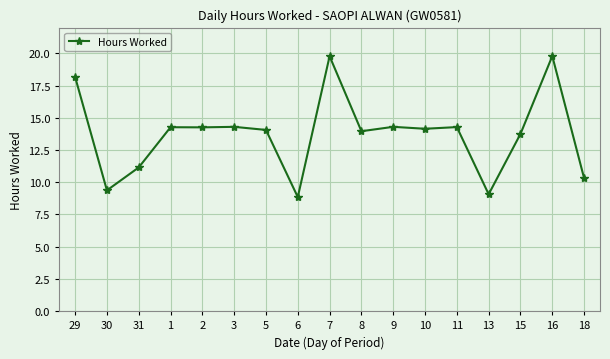

Where does the data first go above 14?

29